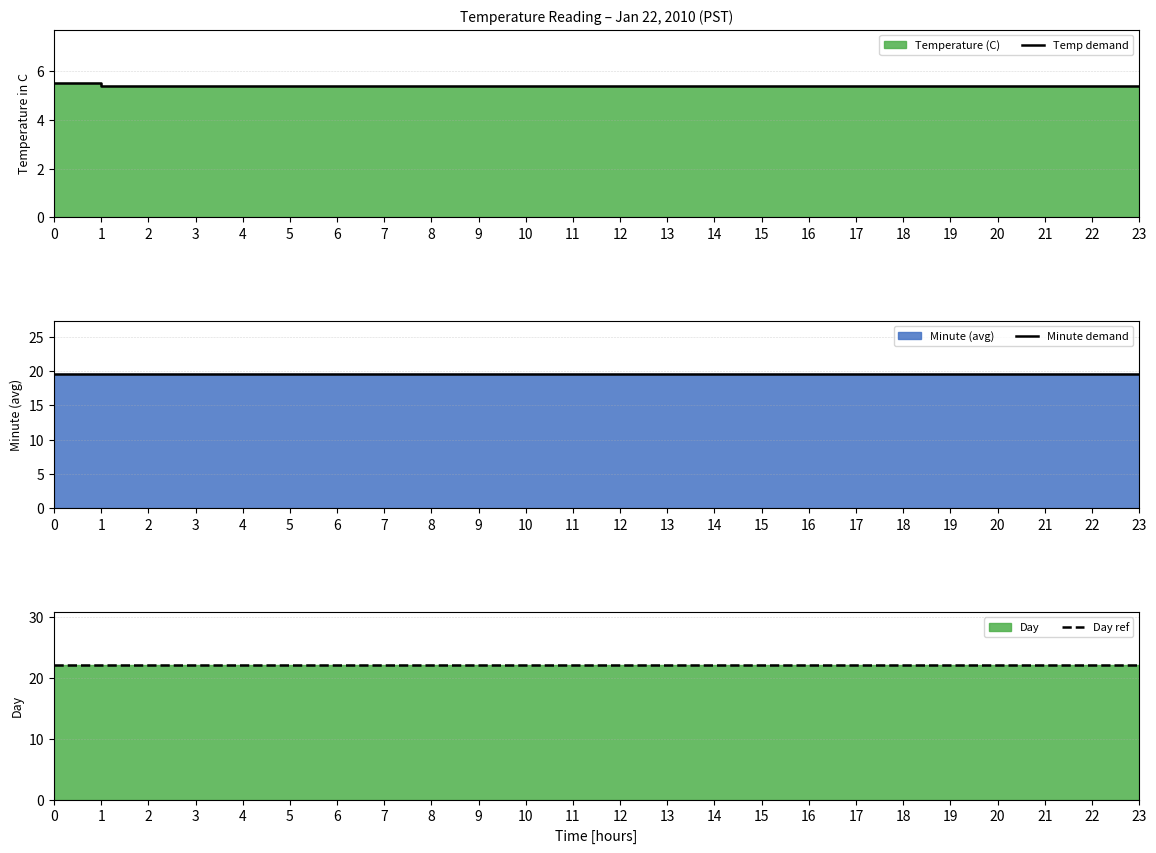

What is the sum of the Minute demand values at 3 and 17?

39.0